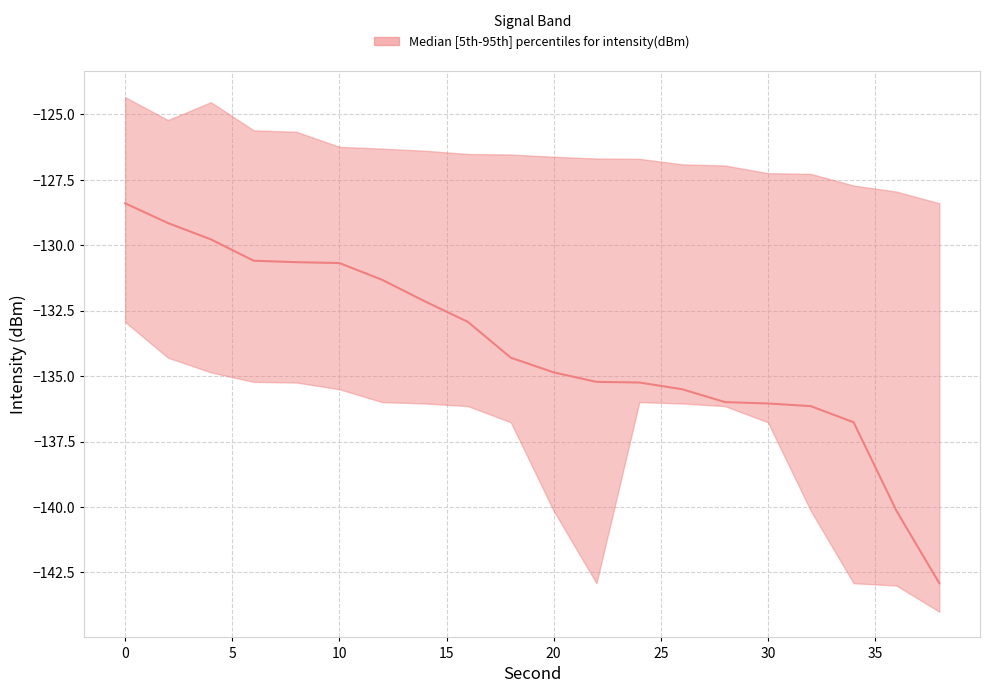

True or false: median and upper intersect in this chart.

False